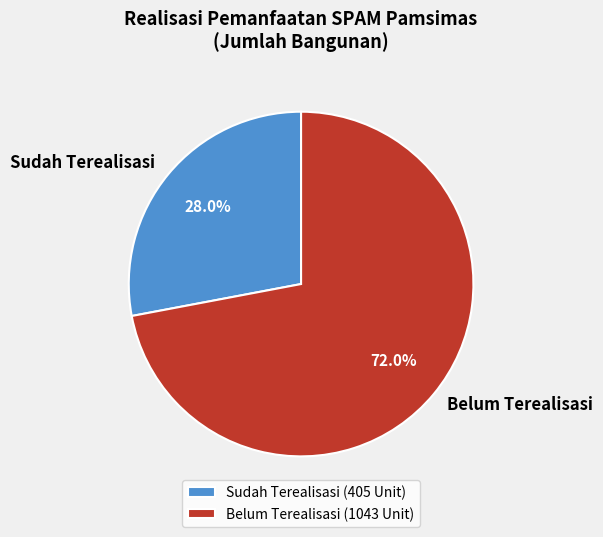

Combined, what portion of the pie is Belum Terealisasi and Sudah Terealisasi?

100.0%